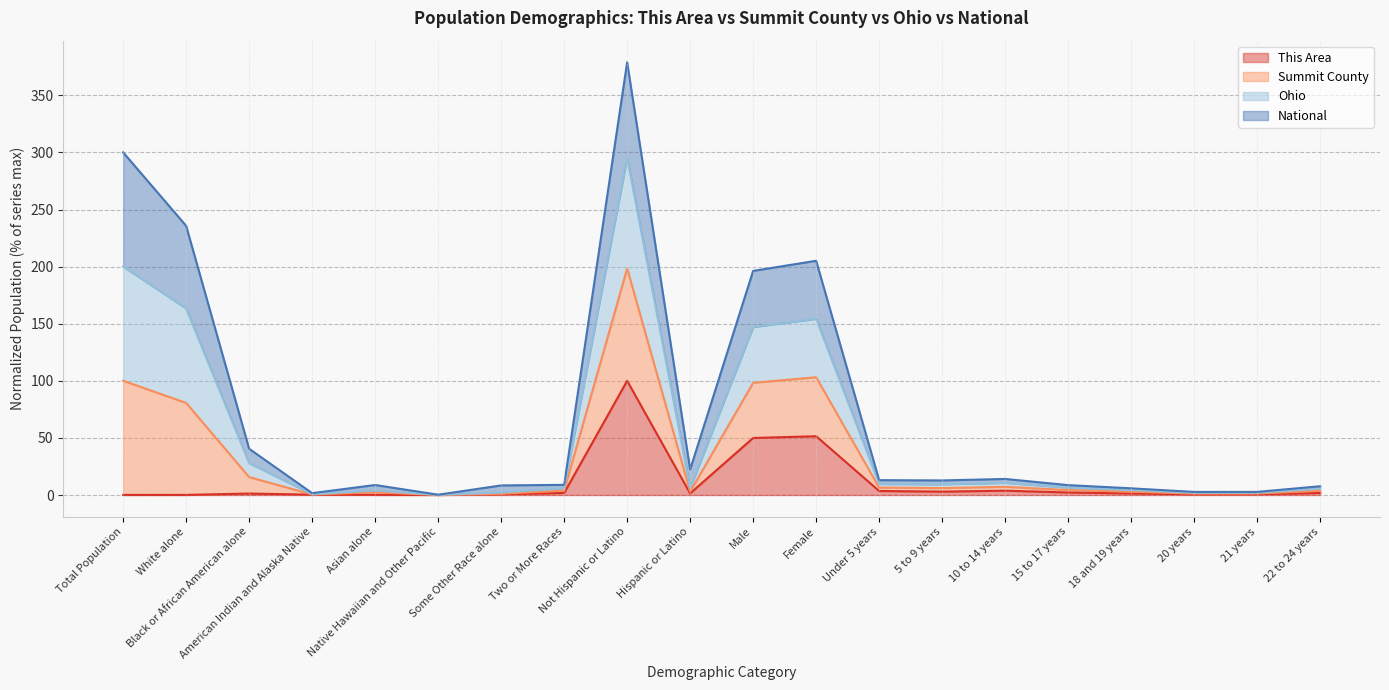

What is the highest value of the This Area series?

100.0